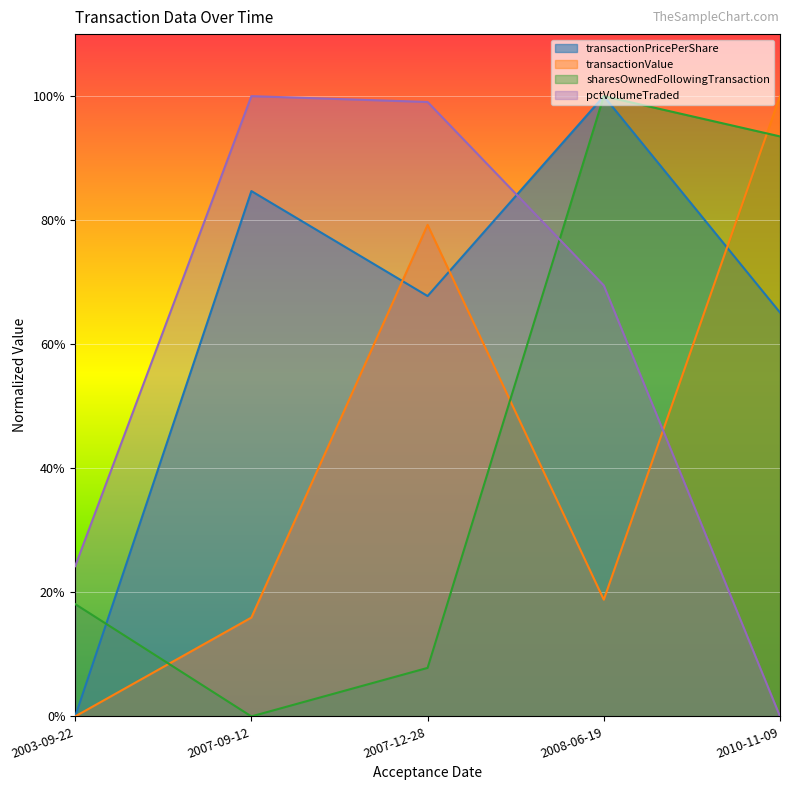

Count the number of data series in this chart.

4